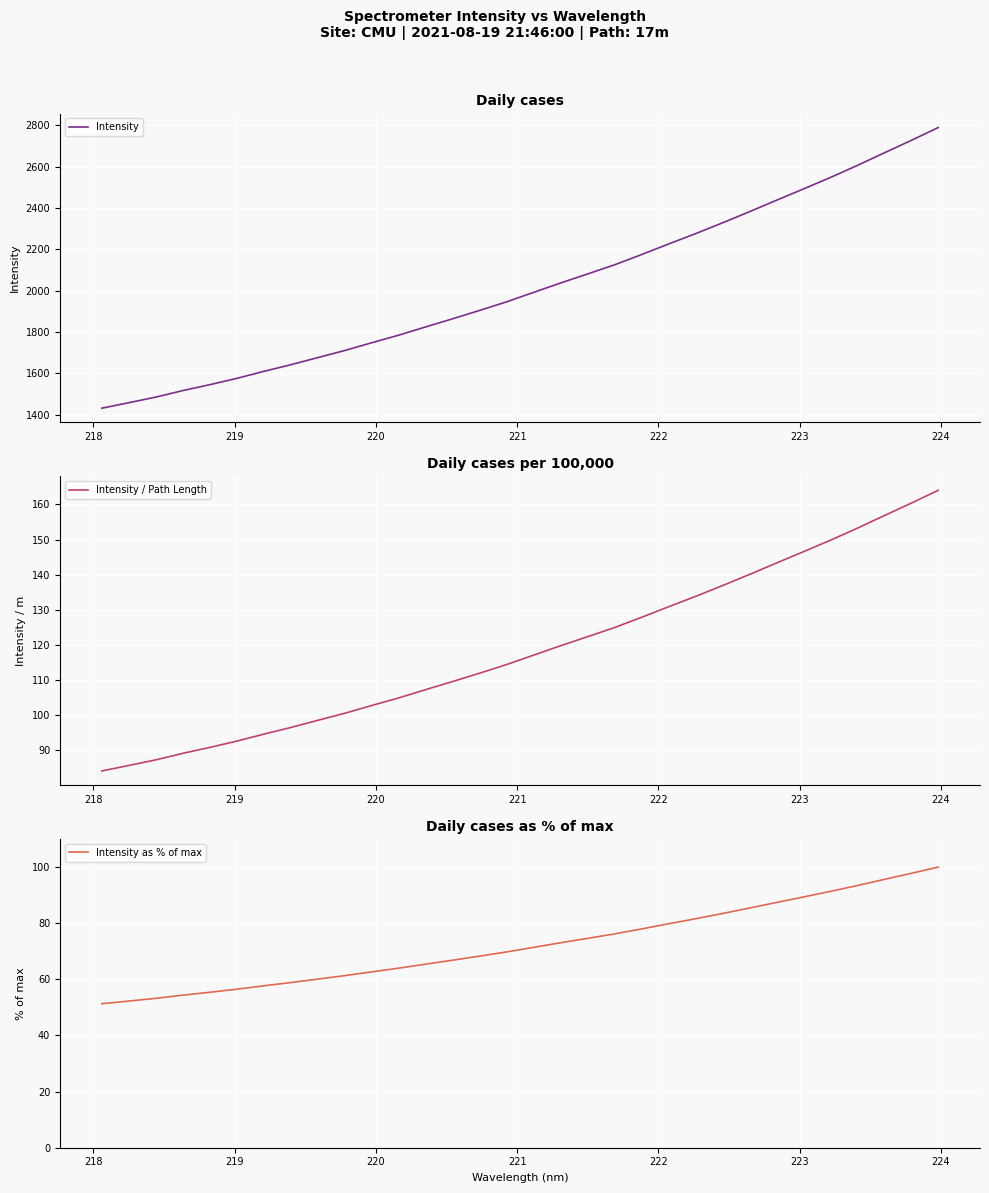

How many values in the Intensity series are below 1991?

16